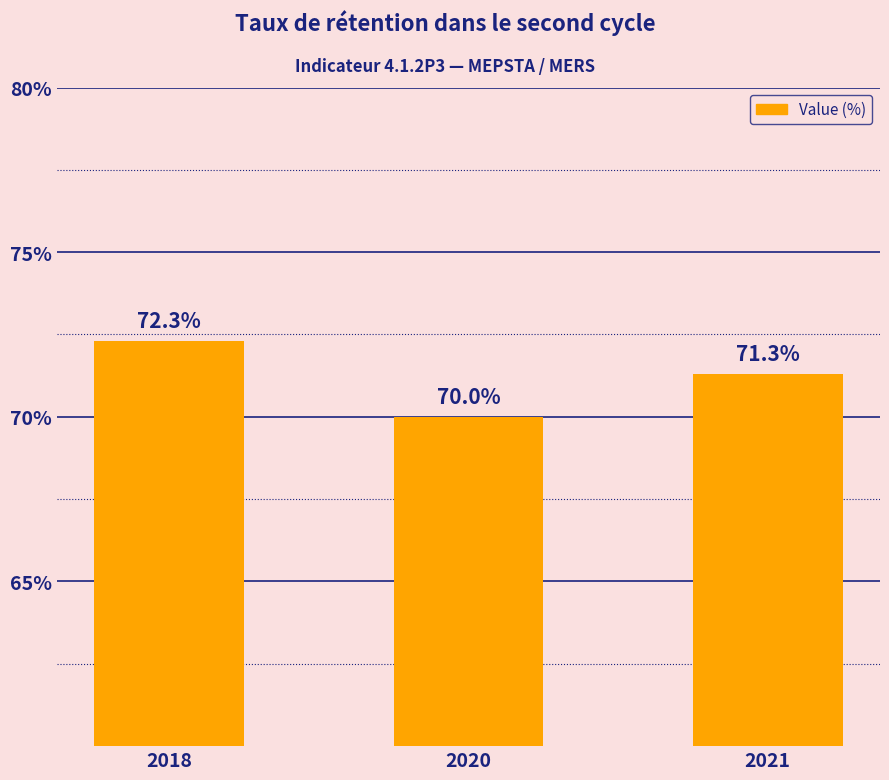

How many values are between 70 and 72?

2